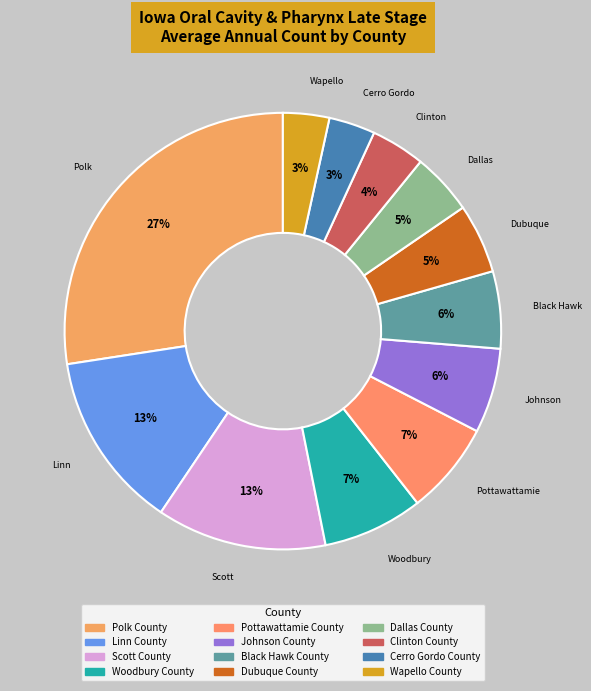

Which category has the smallest portion of the pie?

Cerro Gordo County